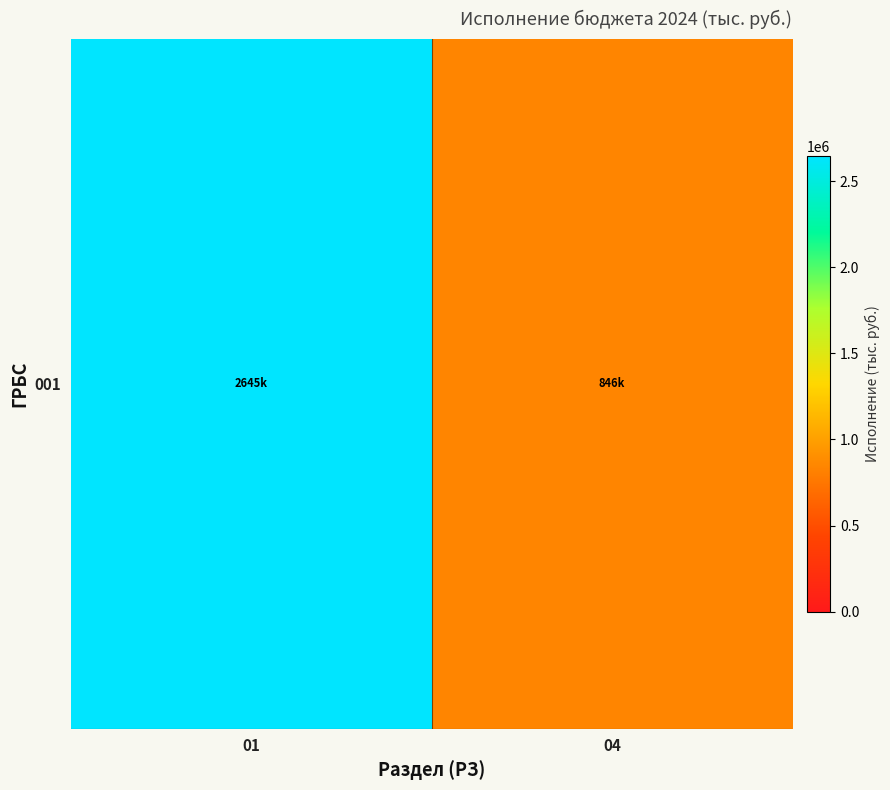

Reading left to right, transcribe all the data shown in this chart.

01=2644609.7	04=846139.0